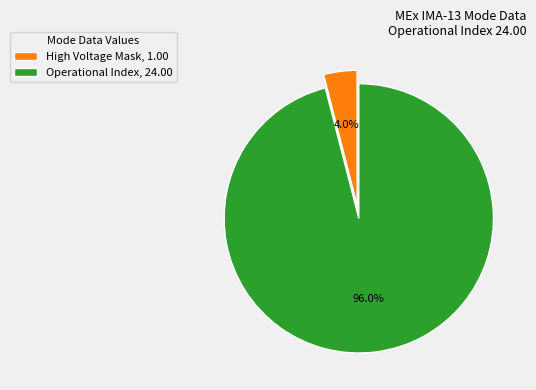

How many segments does this pie chart have?

2